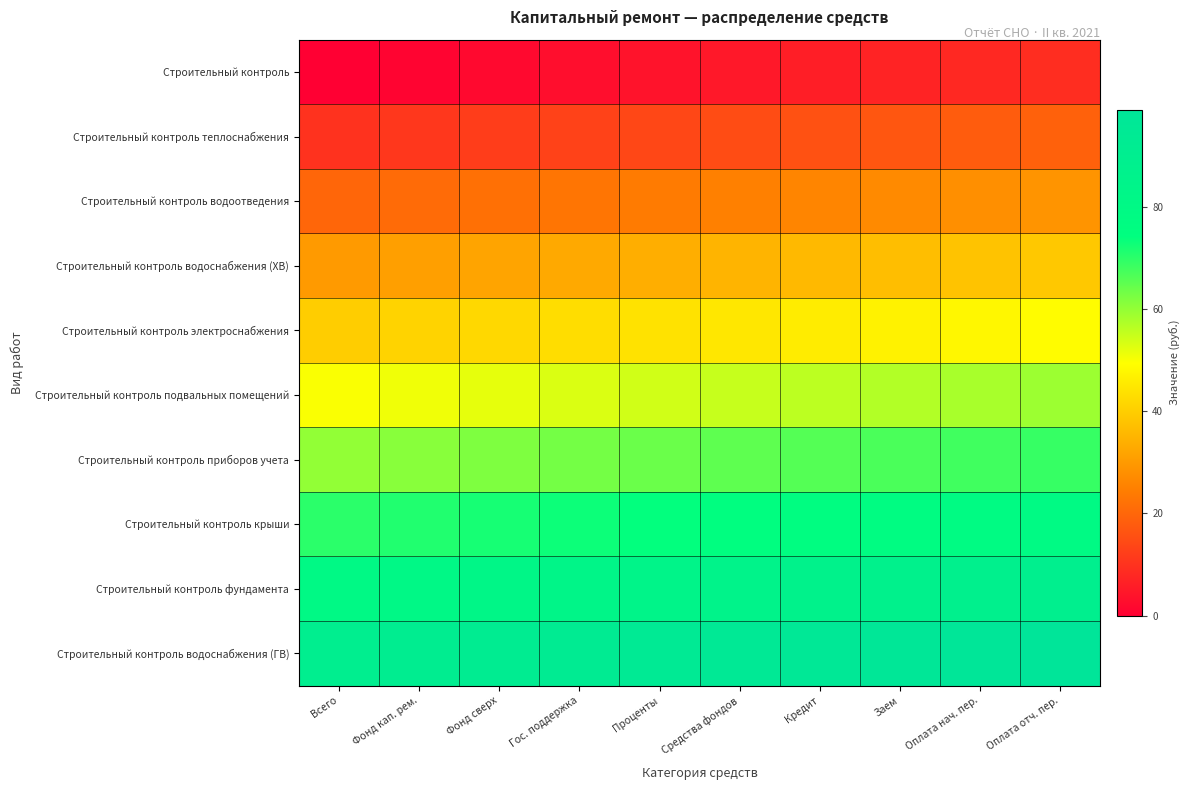

Reading left to right, what are all the values shown in this chart?

Строительный контроль: Всего=0	Фонд кап. рем.=1	Фонд сверх=2	Гос. поддержка=3	Проценты=4	Средства фондов=5	Кредит=6	Заем=7	Оплата нач. пер.=8	Оплата отч. пер.=9
Строительный контроль теплоснабжения: Всего=10	Фонд кап. рем.=11	Фонд сверх=12	Гос. поддержка=13	Проценты=14	Средства фондов=15	Кредит=16	Заем=17	Оплата нач. пер.=18	Оплата отч. пер.=19
Строительный контроль водоотведения: Всего=20	Фонд кап. рем.=21	Фонд сверх=22	Гос. поддержка=23	Проценты=24	Средства фондов=25	Кредит=26	Заем=27	Оплата нач. пер.=28	Оплата отч. пер.=29
Строительный контроль водоснабжения (ХВ): Всего=30	Фонд кап. рем.=31	Фонд сверх=32	Гос. поддержка=33	Проценты=34	Средства фондов=35	Кредит=36	Заем=37	Оплата нач. пер.=38	Оплата отч. пер.=39
Строительный контроль электроснабжения: Всего=40	Фонд кап. рем.=41	Фонд сверх=42	Гос. поддержка=43	Проценты=44	Средства фондов=45	Кредит=46	Заем=47	Оплата нач. пер.=48	Оплата отч. пер.=49
Строительный контроль подвальных помещений: Всего=50	Фонд кап. рем.=51	Фонд сверх=52	Гос. поддержка=53	Проценты=54	Средства фондов=55	Кредит=56	Заем=57	Оплата нач. пер.=58	Оплата отч. пер.=59
Строительный контроль приборов учета: Всего=60	Фонд кап. рем.=61	Фонд сверх=62	Гос. поддержка=63	Проценты=64	Средства фондов=65	Кредит=66	Заем=67	Оплата нач. пер.=68	Оплата отч. пер.=69
Строительный контроль крыши: Всего=70	Фонд кап. рем.=71	Фонд сверх=72	Гос. поддержка=73	Проценты=74	Средства фондов=75	Кредит=76	Заем=77	Оплата нач. пер.=78	Оплата отч. пер.=79
Строительный контроль фундамента: Всего=80	Фонд кап. рем.=81	Фонд сверх=82	Гос. поддержка=83	Проценты=84	Средства фондов=85	Кредит=86	Заем=87	Оплата нач. пер.=88	Оплата отч. пер.=89
Строительный контроль водоснабжения (ГВ): Всего=90	Фонд кап. рем.=91	Фонд сверх=92	Гос. поддержка=93	Проценты=94	Средства фондов=95	Кредит=96	Заем=97	Оплата нач. пер.=98	Оплата отч. пер.=99